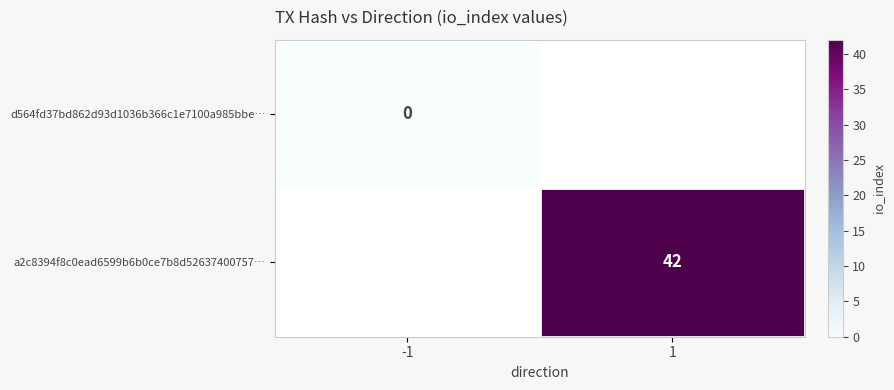

Is the value of a2c8394f8c0ead6599b6b0ce7b8d52637400757… at -1 greater than the value of d564fd37bd862d93d1036b366c1e7100a985bbe… at -1?

No